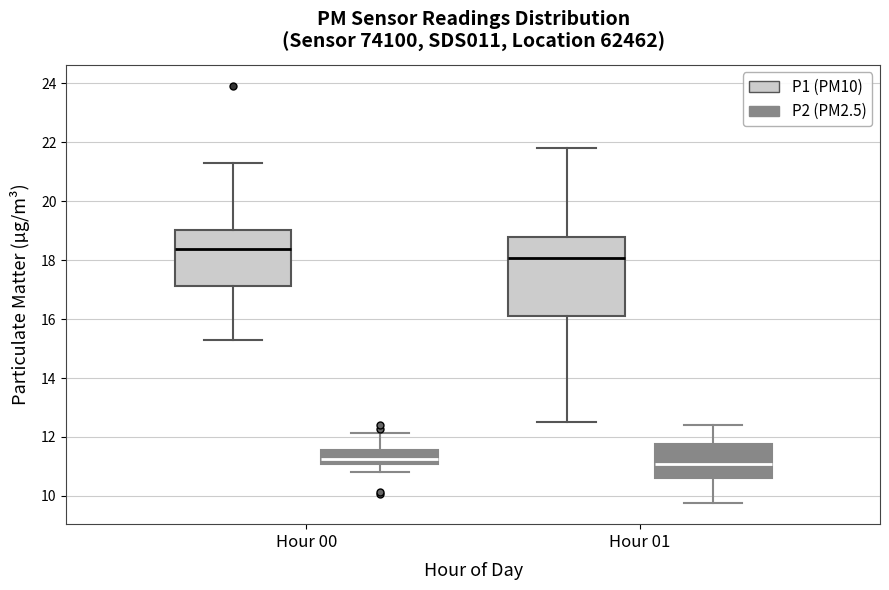

Where is the lower edge of the box for Hour 01 (P1 (PM10)) on the y-axis? The values are not printed on the chart, so give them approximately, as read against the axis.

16.2